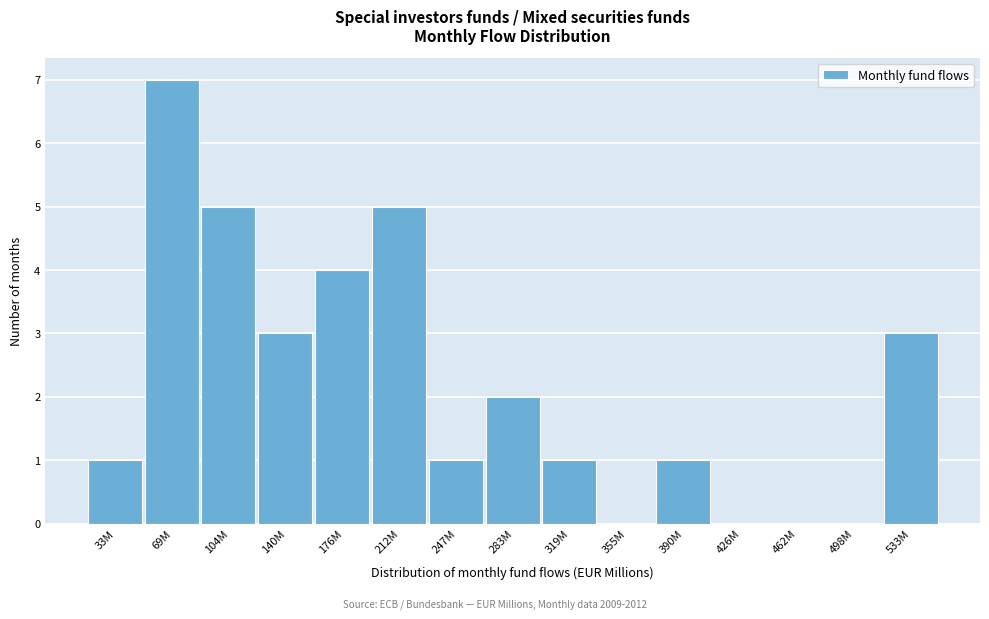

Reading left to right, what are all the values shown in this chart?

33M=1	69M=7	104M=5	140M=3	176M=4	212M=5	247M=1	283M=2	319M=1	355M=0	390M=1	426M=0	462M=0	498M=0	533M=3